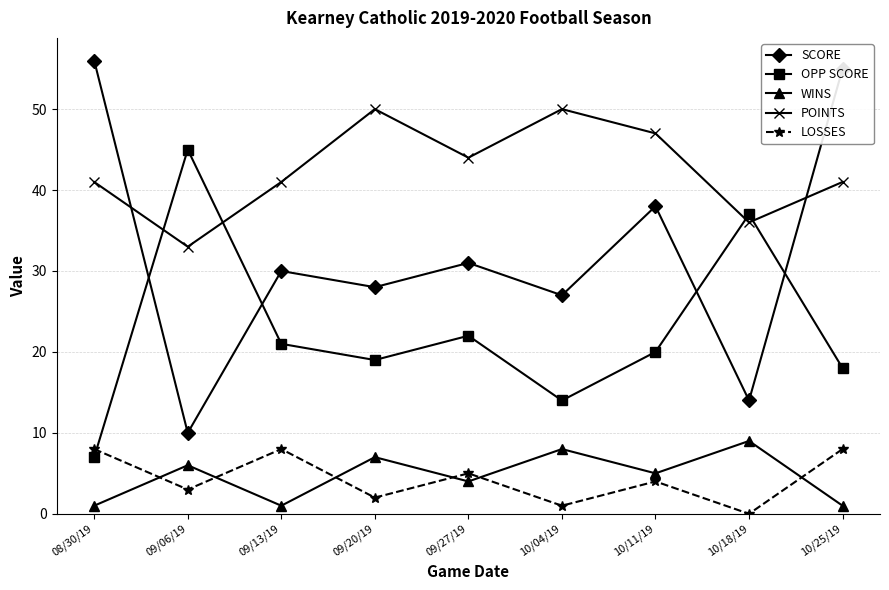

True or false: WINS and POINTS intersect in this chart.

False